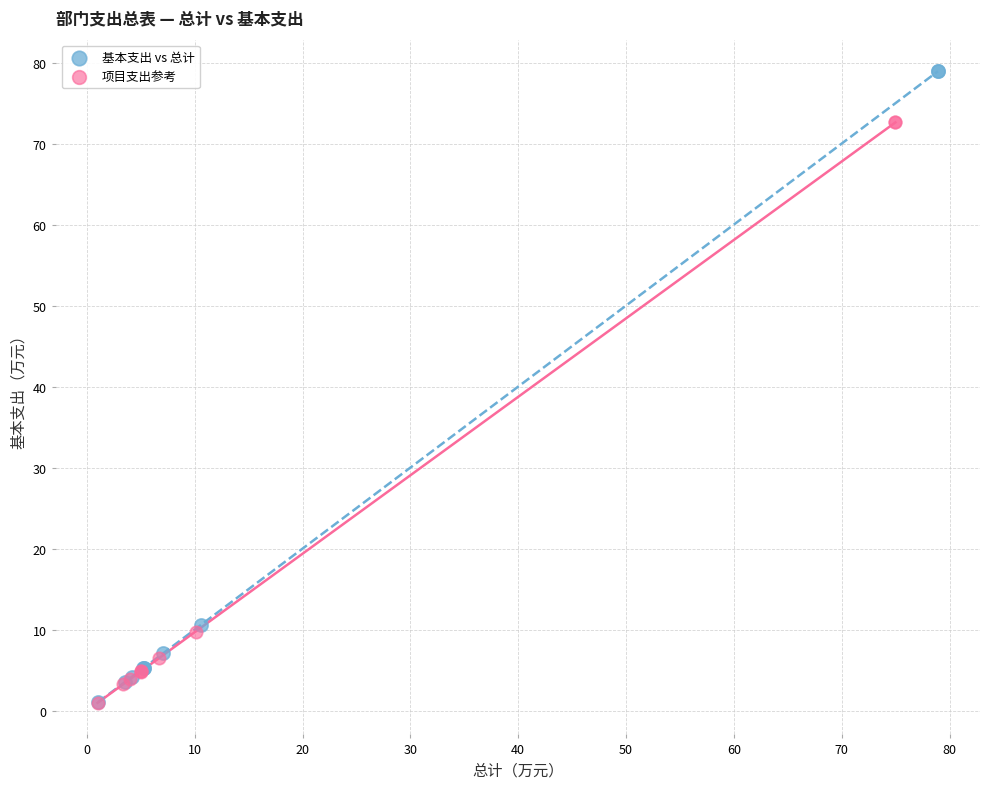

Which series reaches the maximum Y coordinate?

基本支出 vs 总计